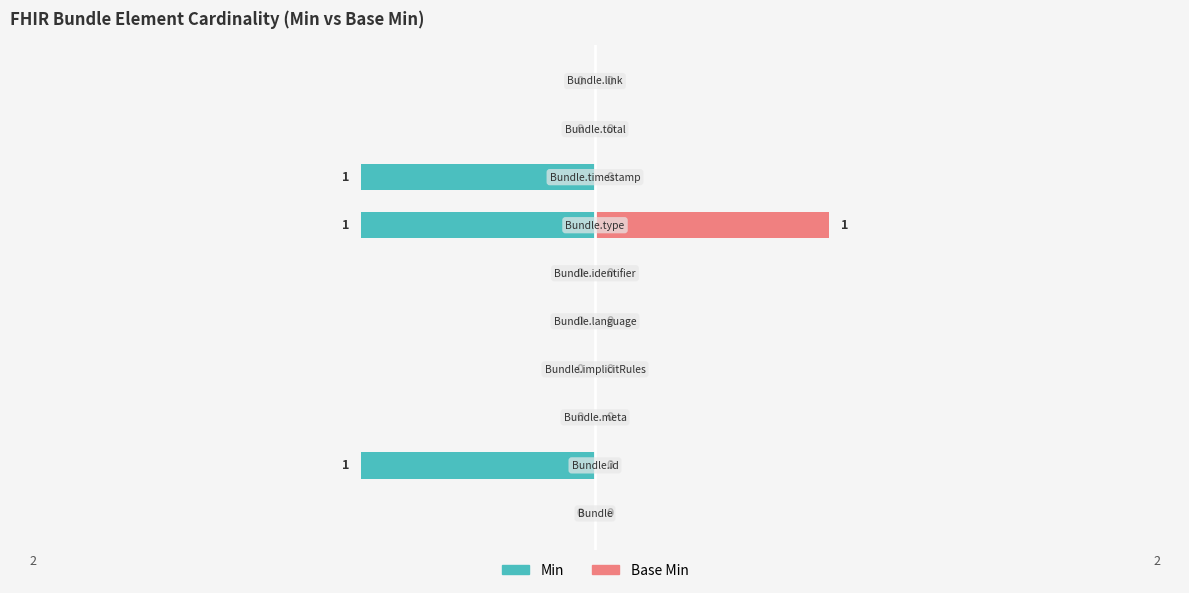

What is the difference between the maximum and minimum values in the Base Min series?

1